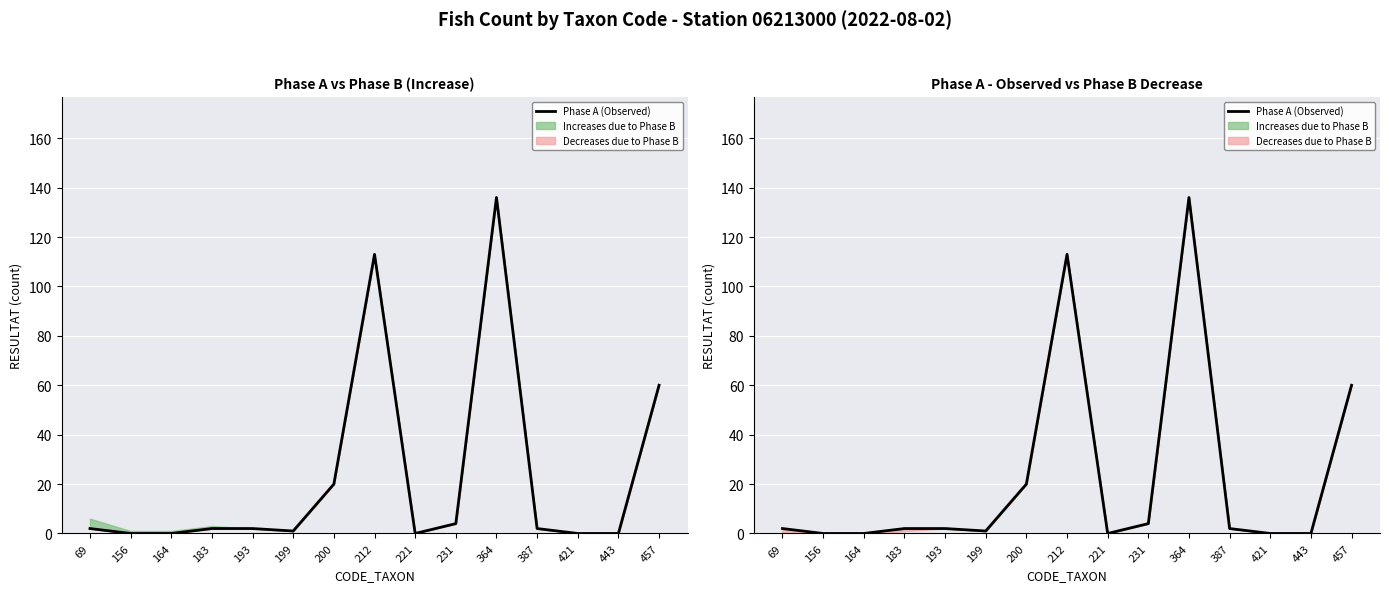

At which category does the data reach its first local valley?

199